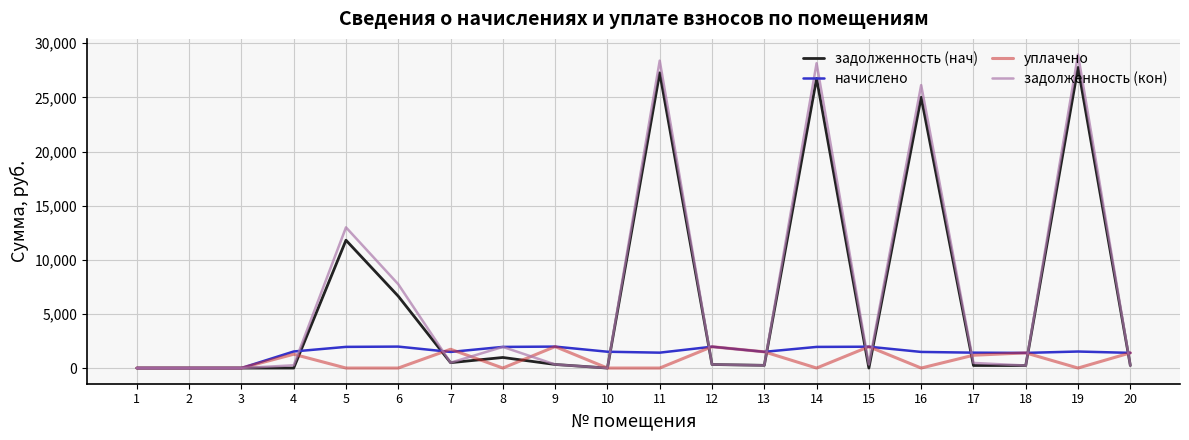

What is the difference between the задолженность (нач) values at 20 and 1?

233.9